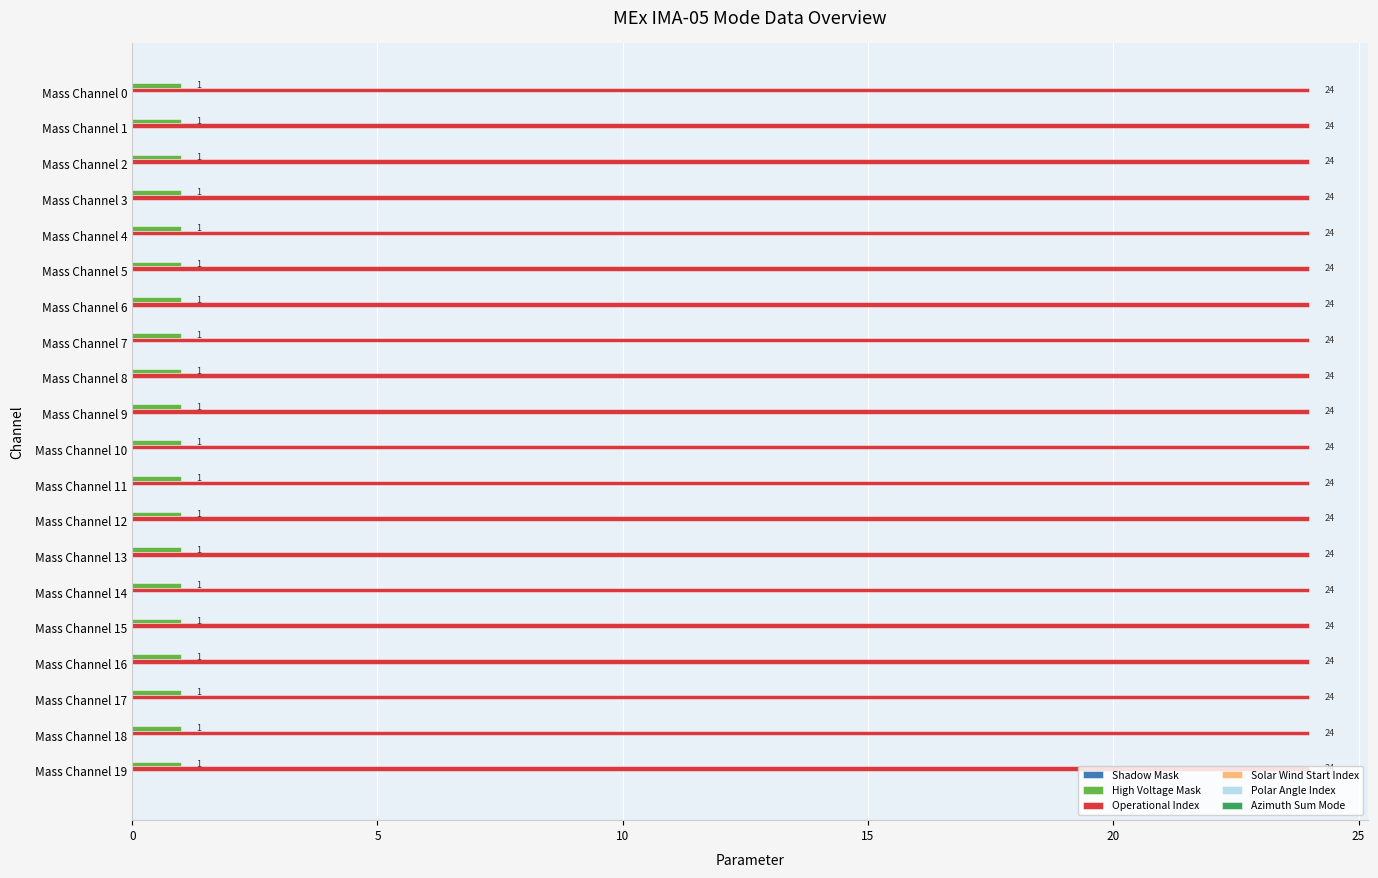

At Mass Channel 5, list the series in order from largest to smallest.

Operational Index, High Voltage Mask